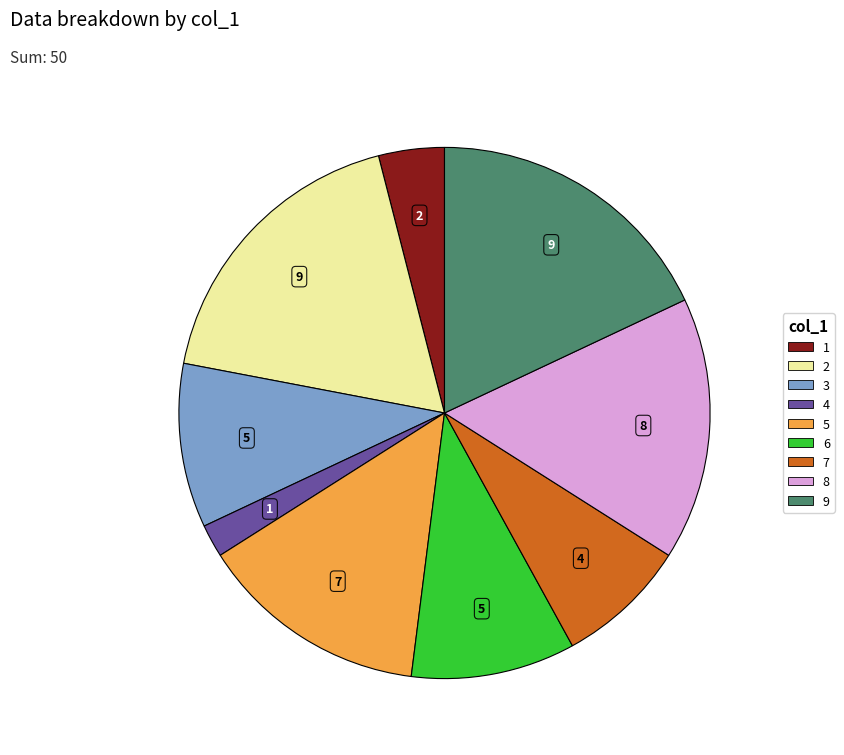

True or false: 4 accounts for 2% of the total.

True